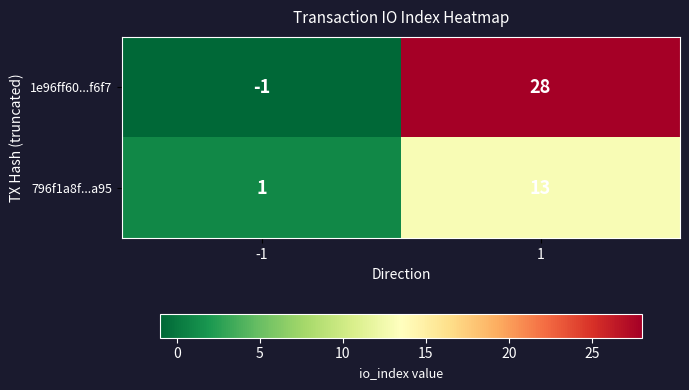

Which series has the widest spread of values?

1e96ff60...f6f7